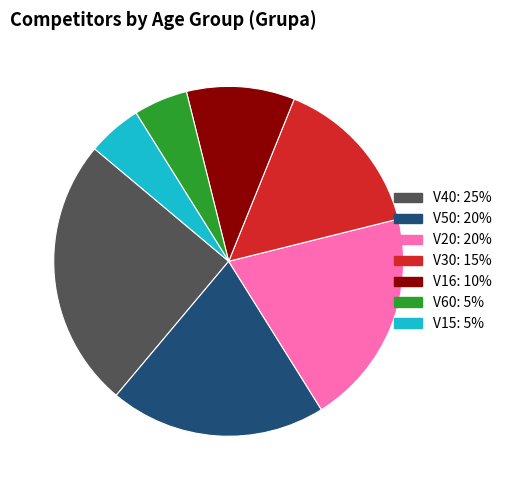

Is there any slice that represents more than half of the pie?

No